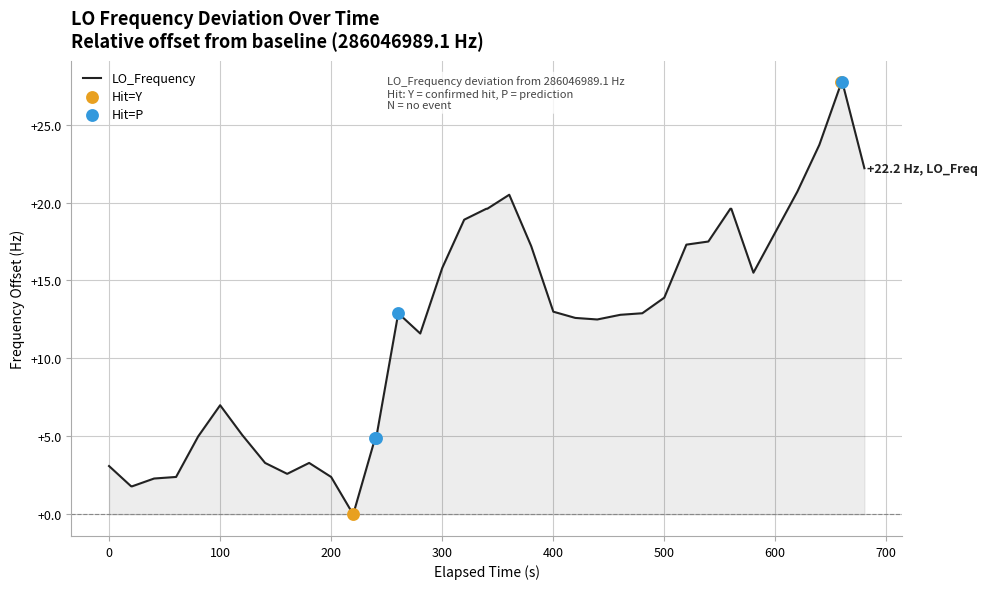

What is the difference between the maximum and minimum values?

27.7